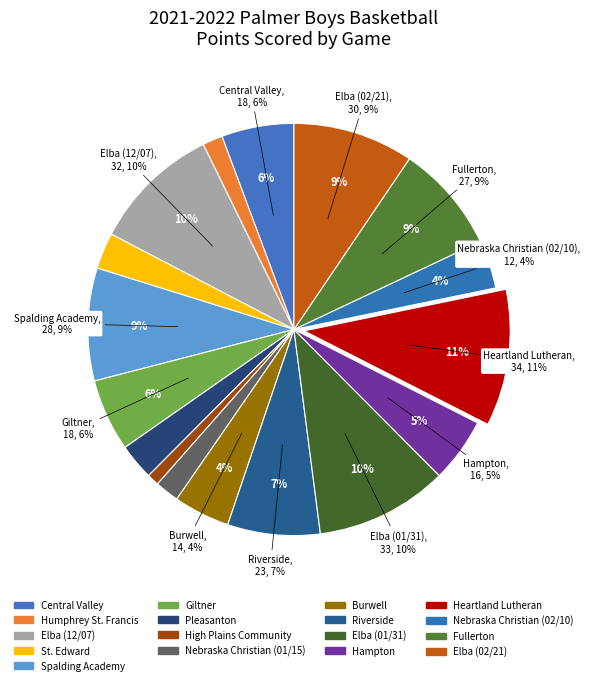

Does Fullerton represent more than half of the total?

No